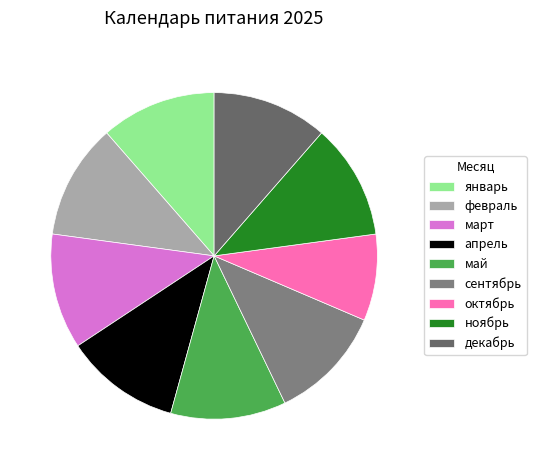

Count the number of slices in the pie.

9